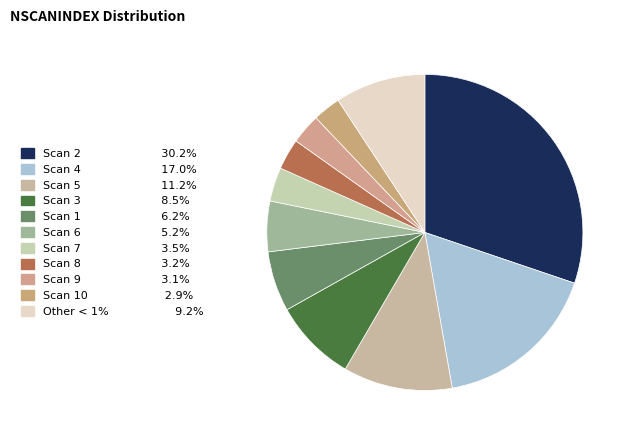

Count the number of slices in the pie.

11